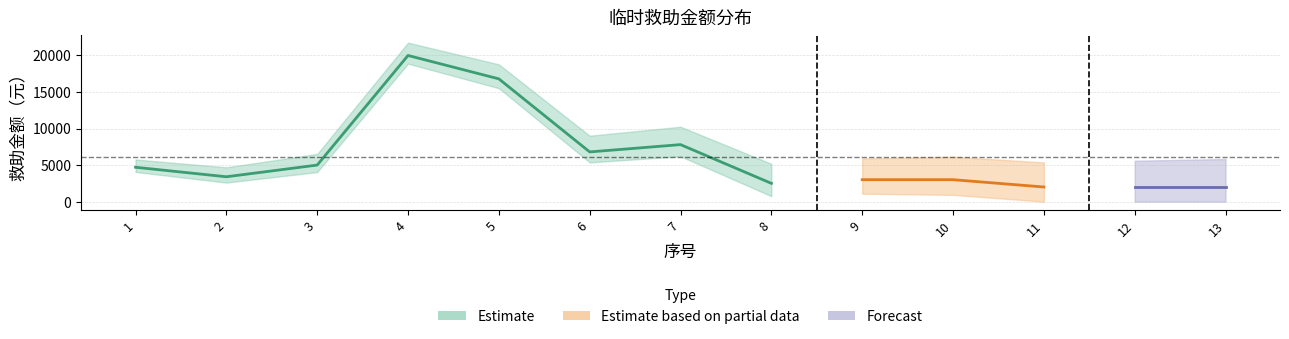

The value at 9 is 3000. True or false?

True